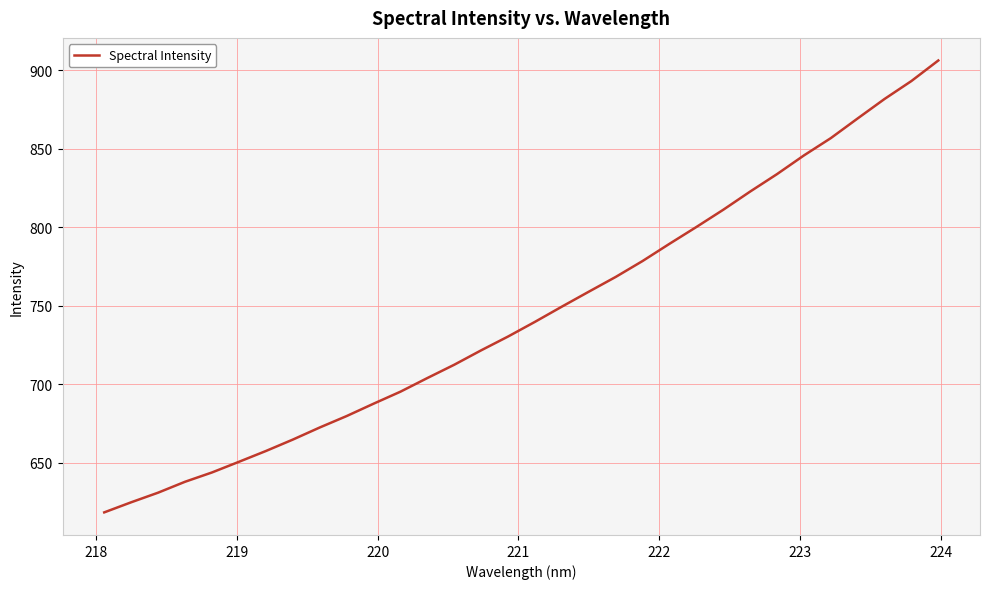

What is the difference between the maximum and minimum values?

287.8